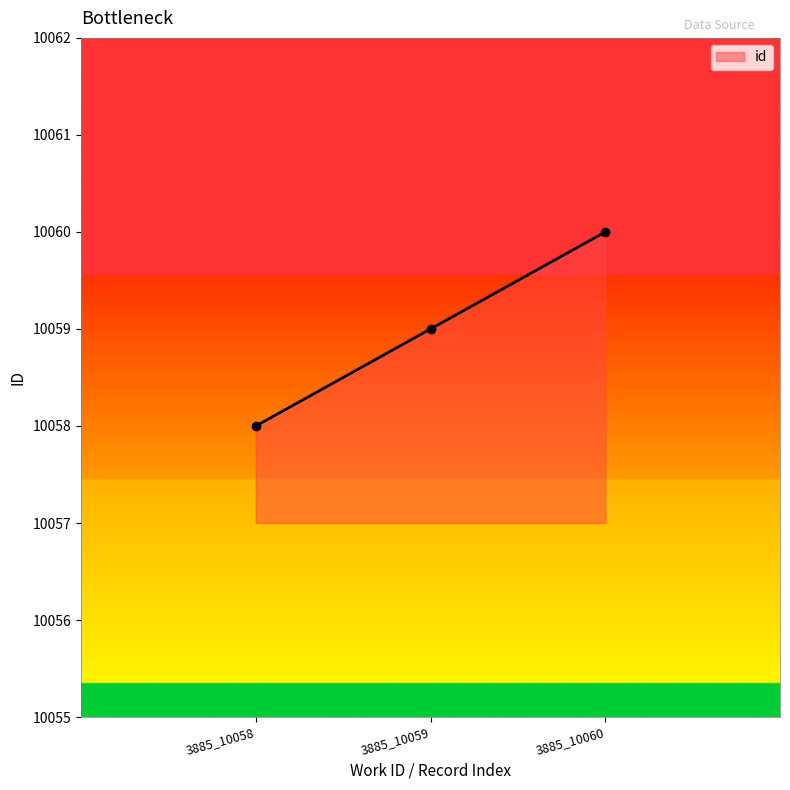

The value at 3885_10059 is 16113. True or false?

False